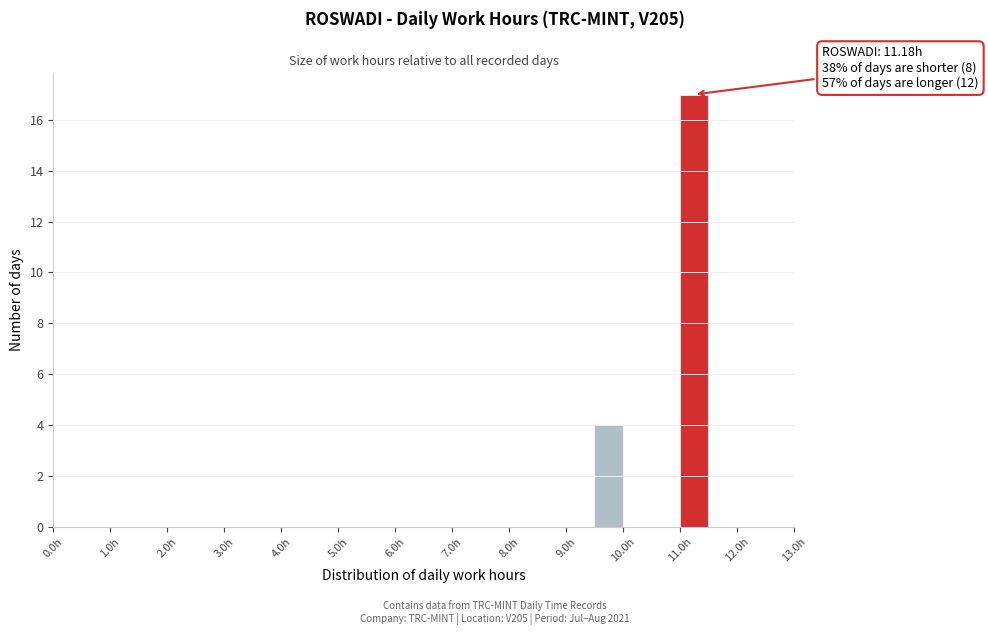

Which range on the x-axis has the tallest bar?

11.0 to 11.5